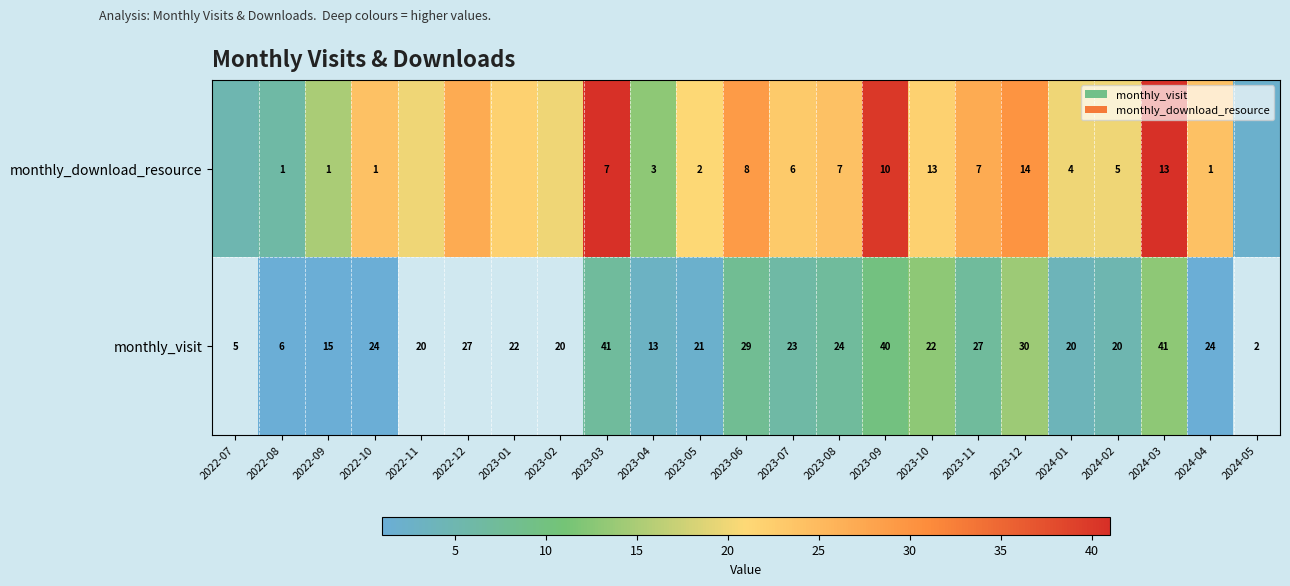

What is the sum of the monthly_visit values at 2023-10 and 2022-08?

28